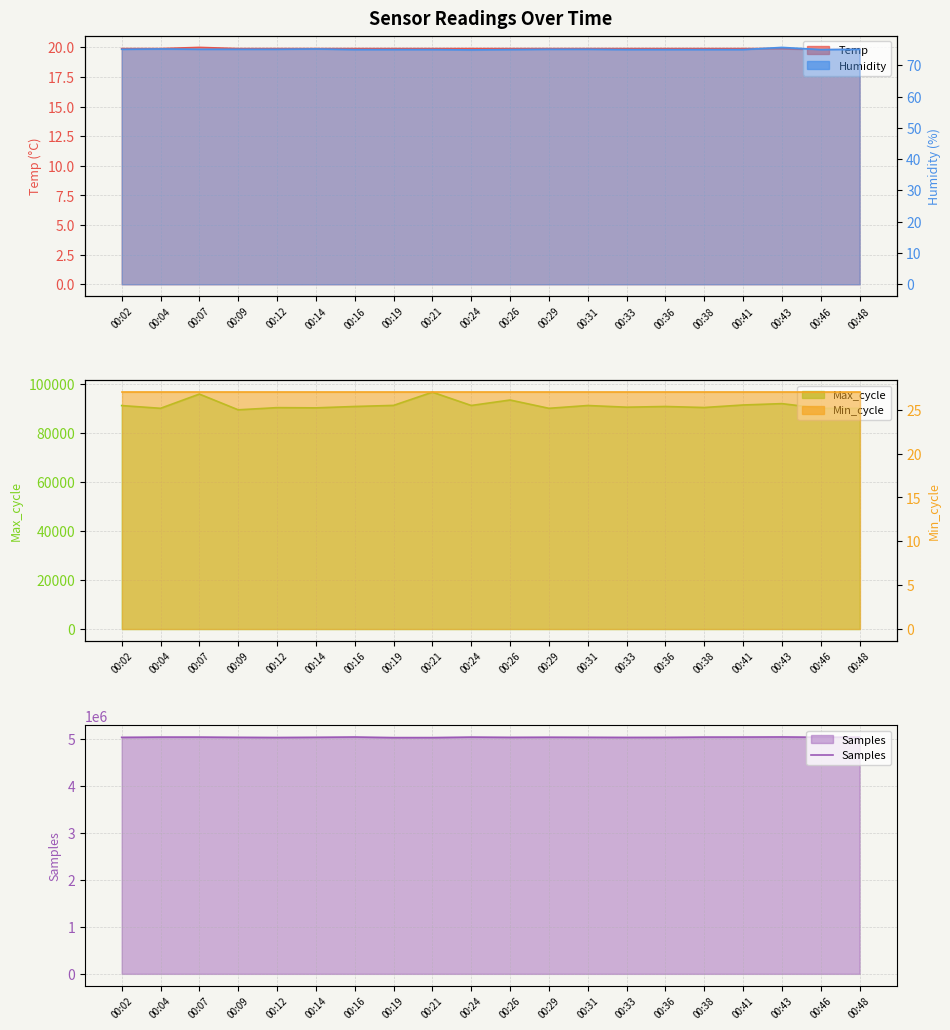

How many points are higher than both their immediate neighbors (excluding endpoints)?

5